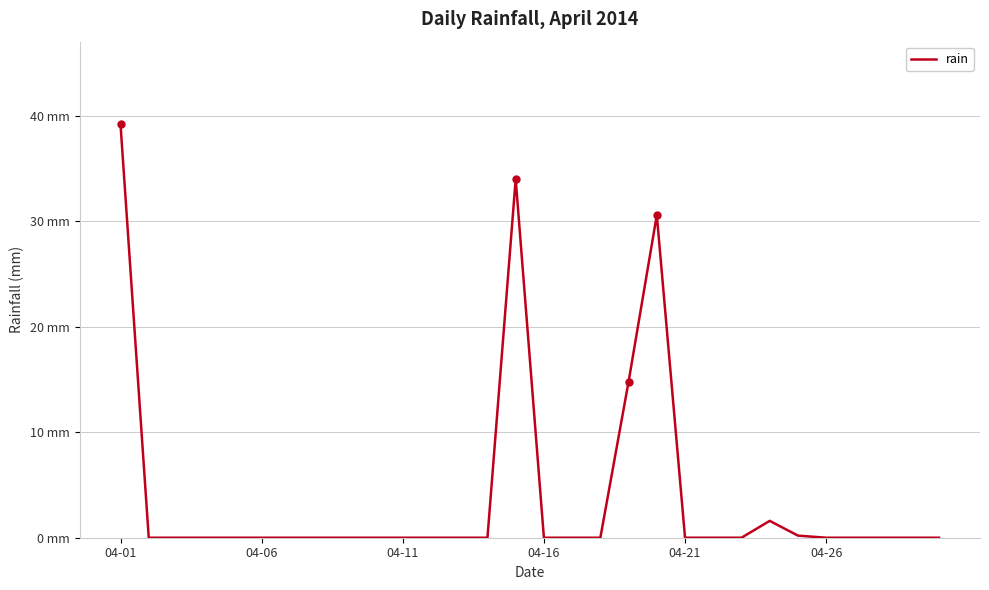

Is this an area chart (filled region under the line)?

No